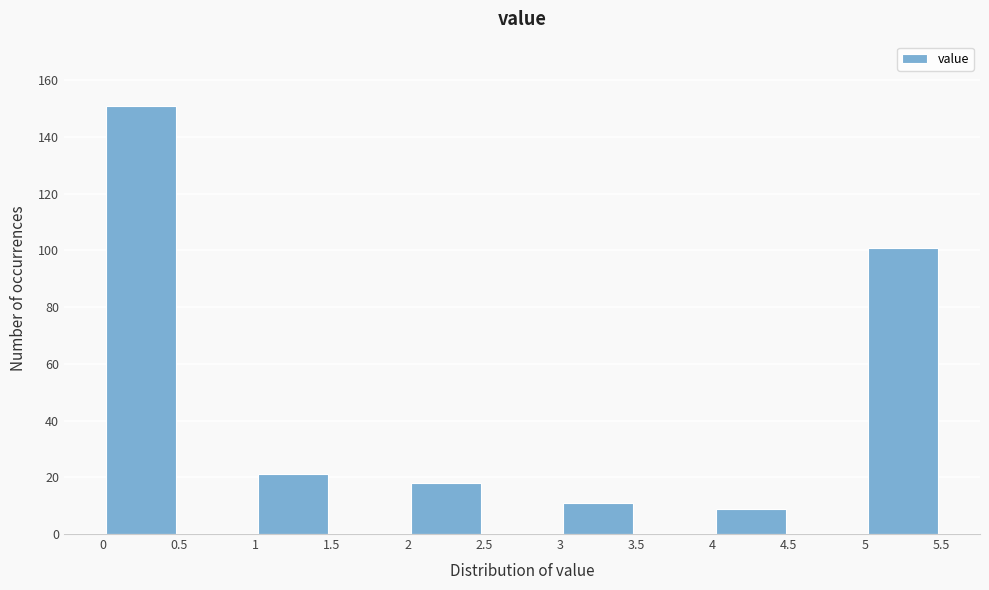

How tall is the bar that spans 5 to 5.5 on the x-axis? The values are not printed on the chart, so give them approximately, as read against the axis.

102